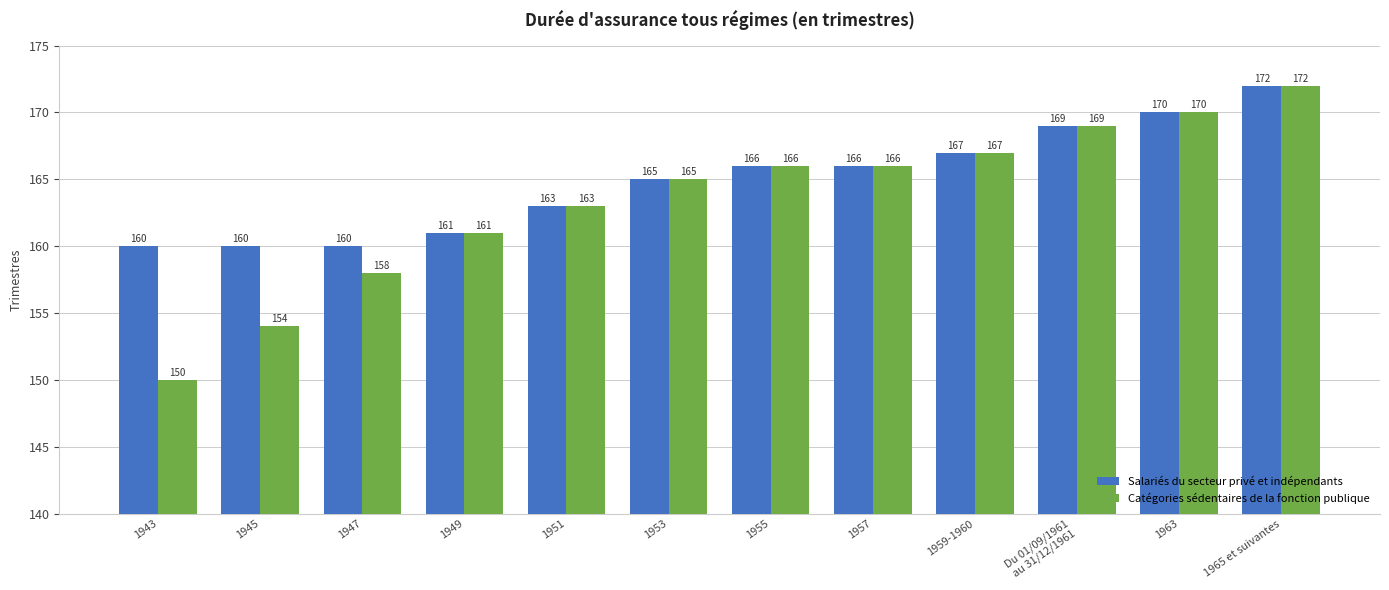

What position from the left is 1955?

7